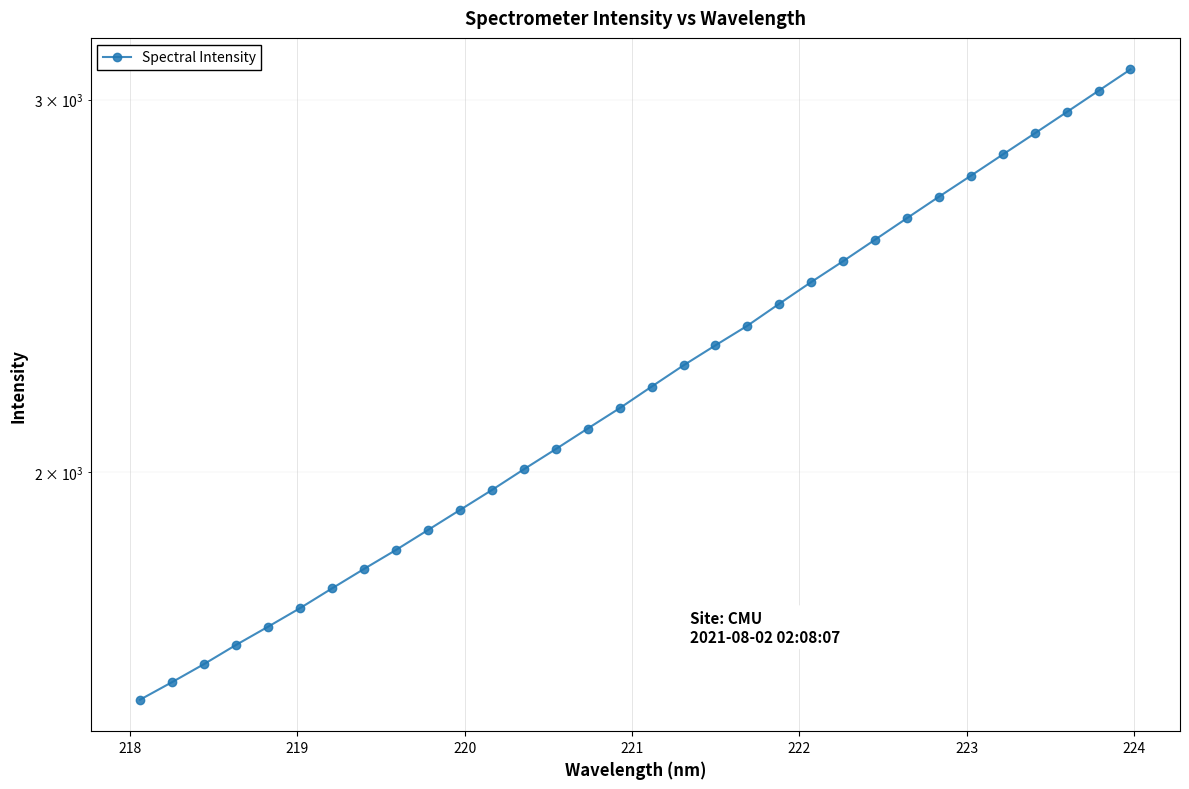

What is the maximum value shown in the chart?

3099.9